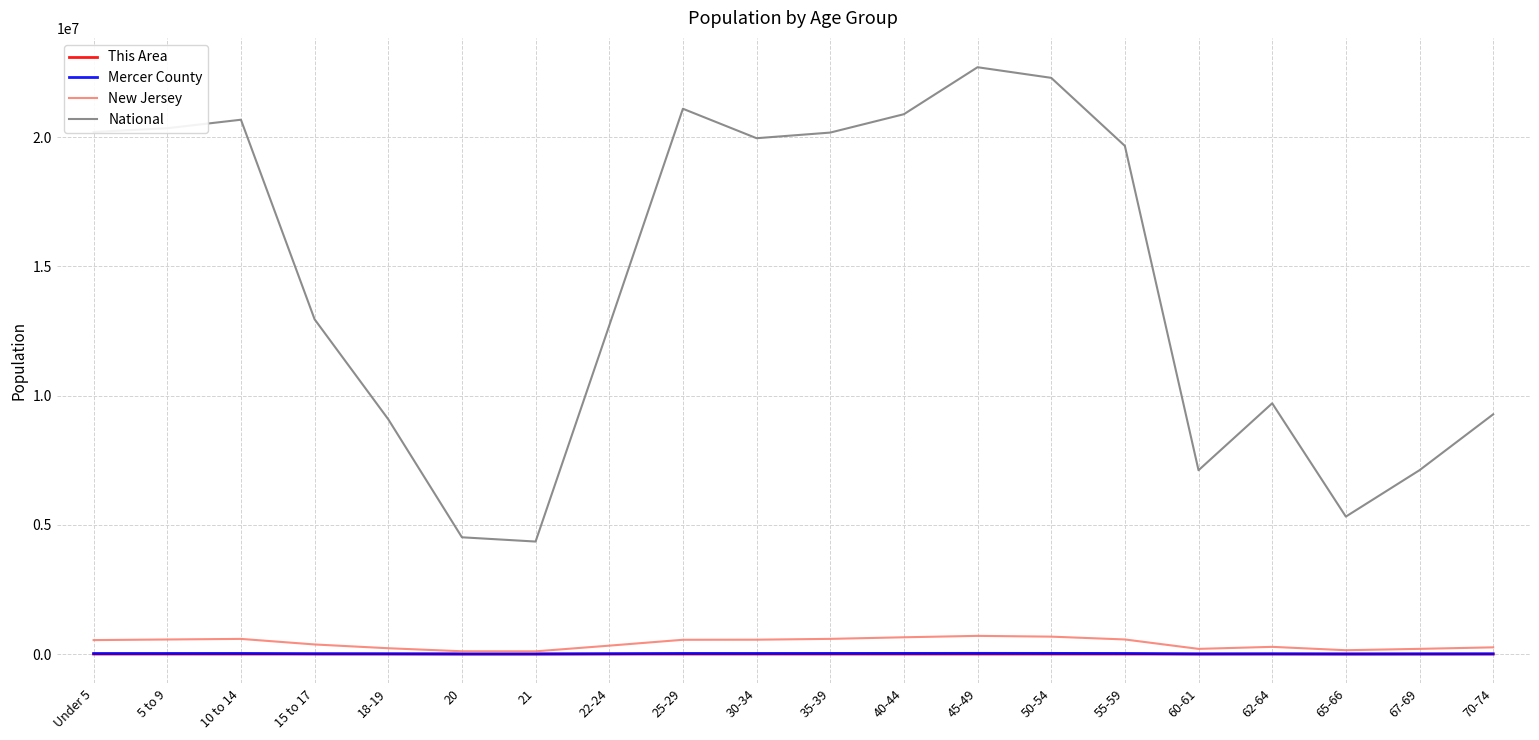

What is the difference between the maximum and minimum values in the National series?

18354297